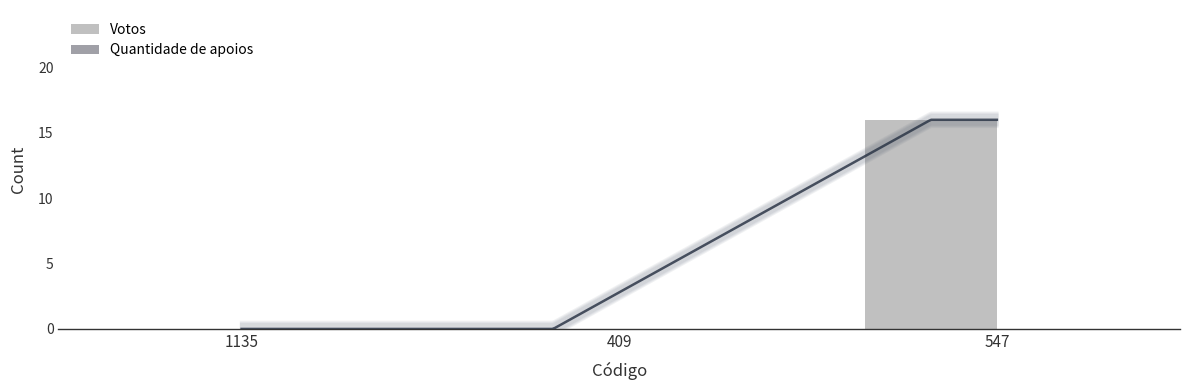

What is the total value across all series at 547?

16